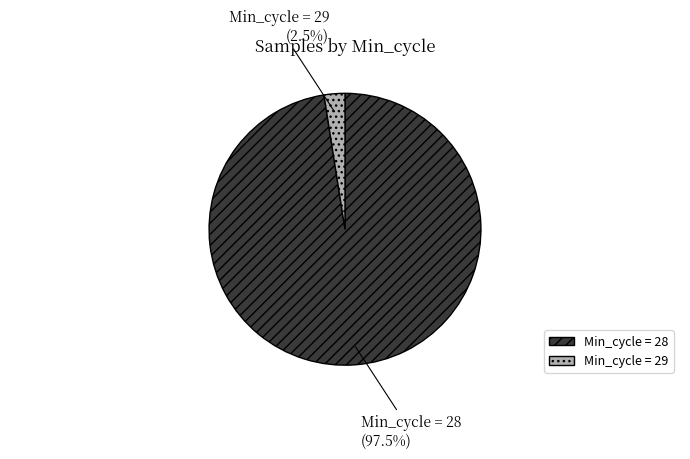

Rank the categories by value from highest to lowest.

Min_cycle = 28, Min_cycle = 29